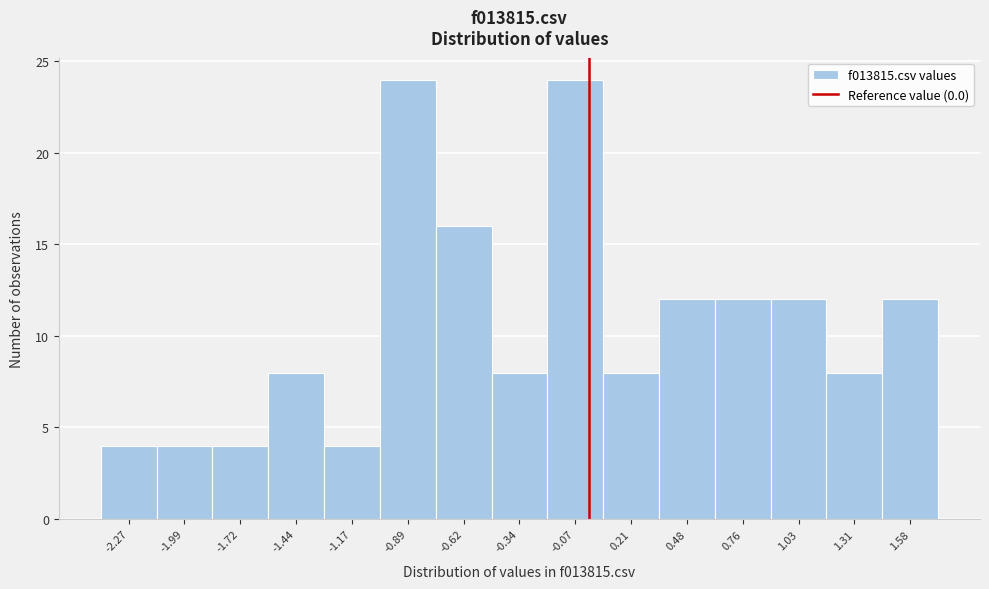

Reading left to right, transcribe this chart: for each bar, give the range it covers on the x-axis and its height. Neither the bar edges nor the heights are printed on the chart, so give them approximately, as read against the axes.

-2.40 to -2.15: 4
-2.15 to -1.85: 4
-1.85 to -1.60: 4
-1.60 to -1.30: 8
-1.30 to -1.05: 4
-1.05 to -0.75: 24
-0.75 to -0.50: 16
-0.50 to -0.20: 8
-0.20 to 0.05: 24
0.05 to 0.35: 8
0.35 to 0.60: 12
0.60 to 0.90: 12
0.90 to 1.15: 12
1.15 to 1.45: 8
1.45 to 1.70: 12